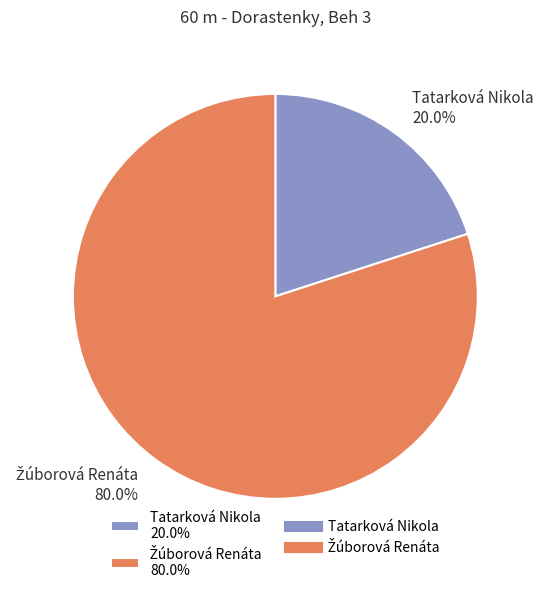

What portion of the pie excludes Tatarková Nikola 20.0%?

80.0%